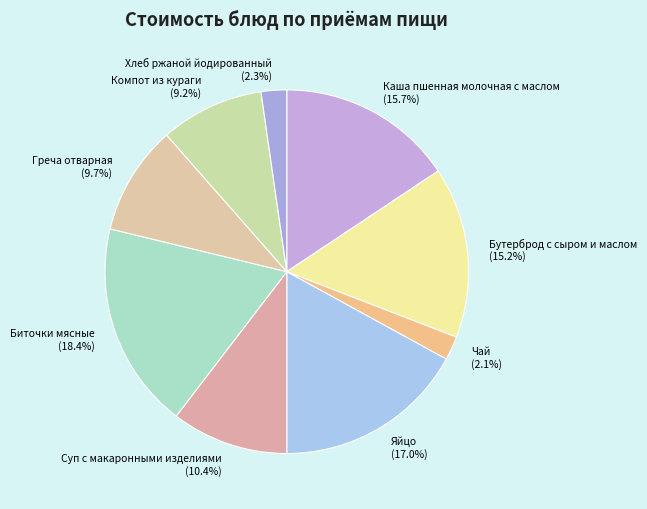

The Чай slice represents 2% of the pie. True or false?

True